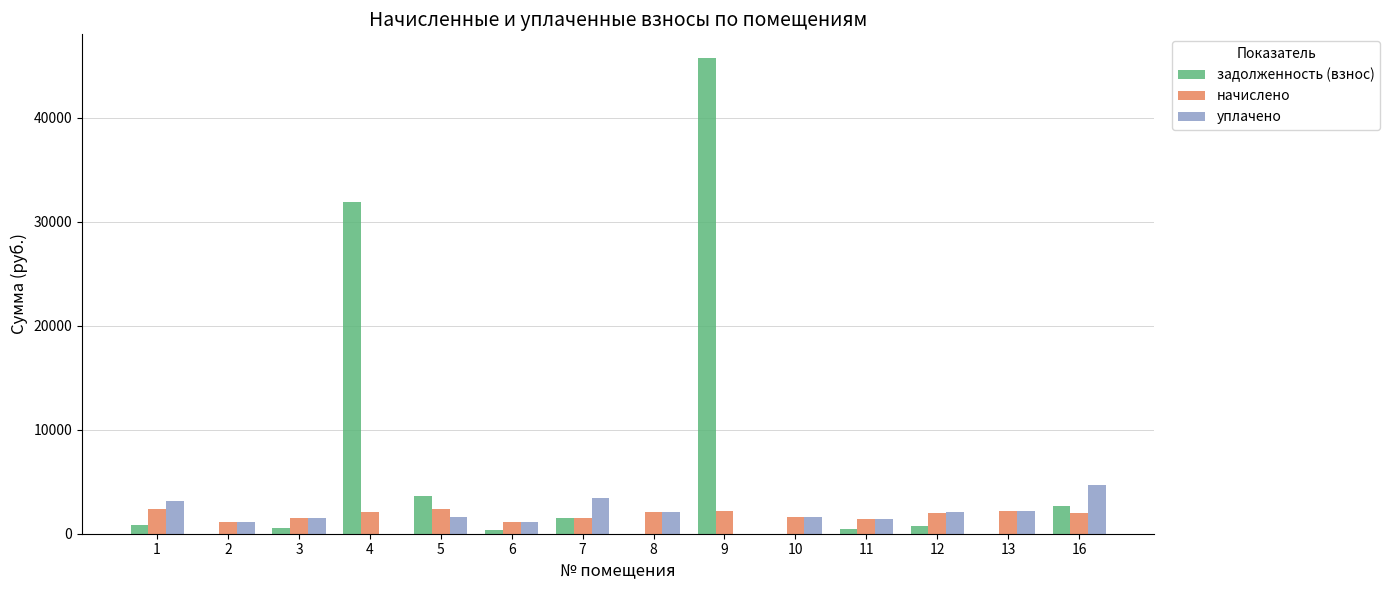

How many series are shown in this chart?

3